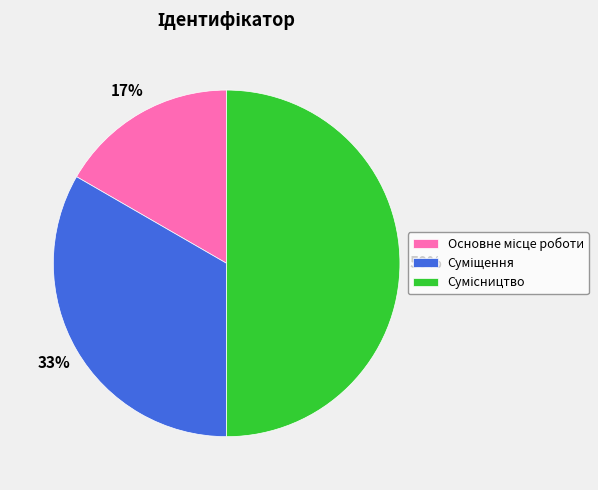

To the nearest percent, what is the difference between the largest and smallest slice percentages?

33%